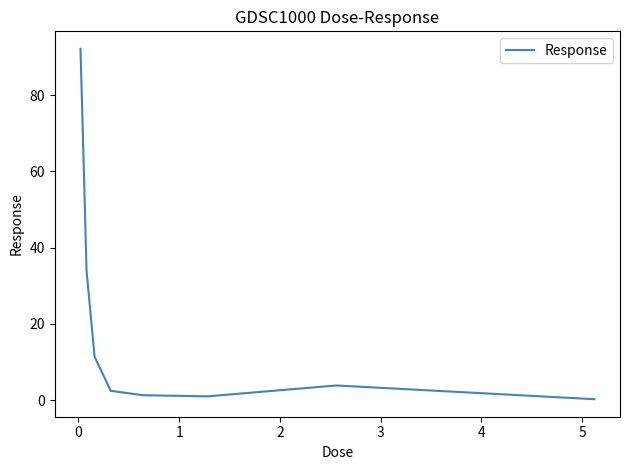

What is the difference between the maximum and minimum values?

91.9